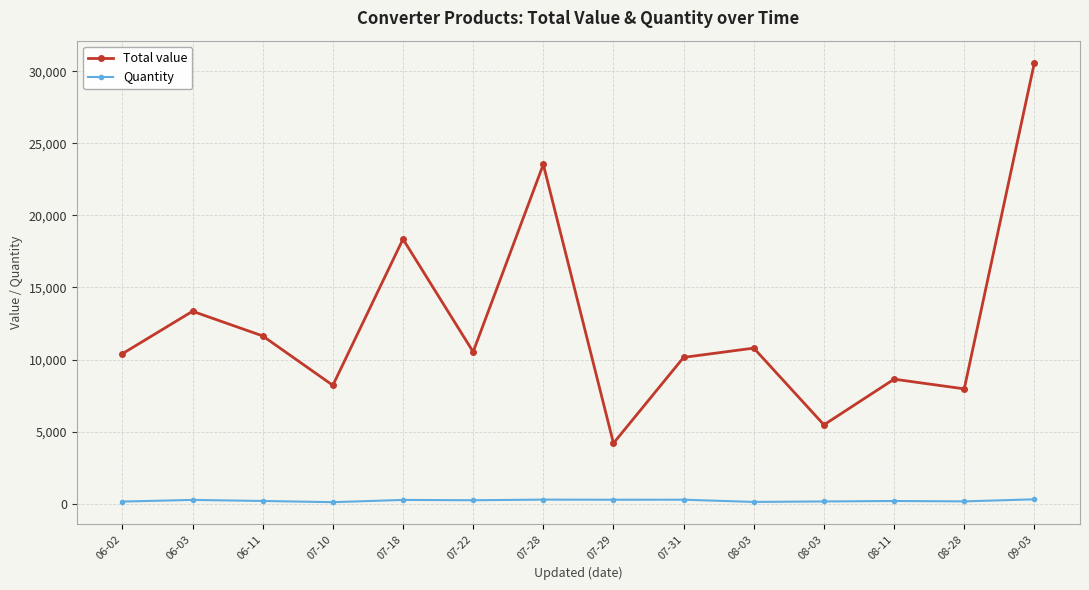

How many data points does each series have?

14